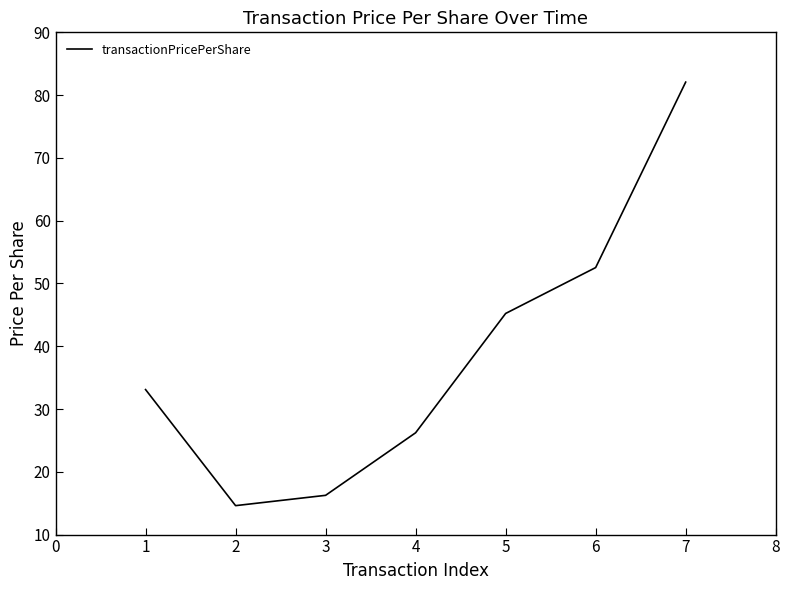

Where is the data nearest to the value 48?

5